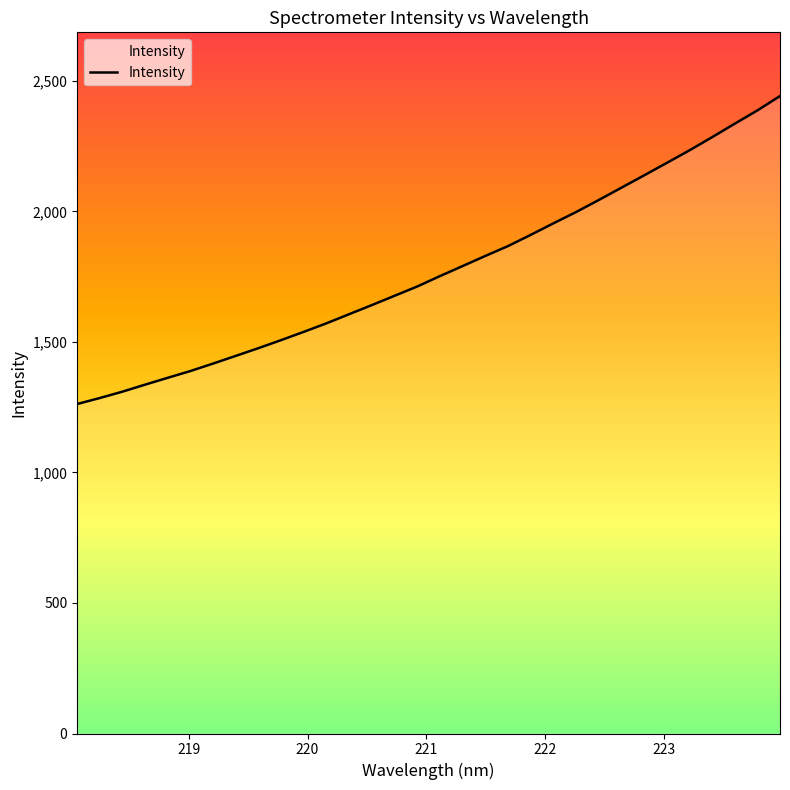

What is the maximum value shown in the chart?

2441.6